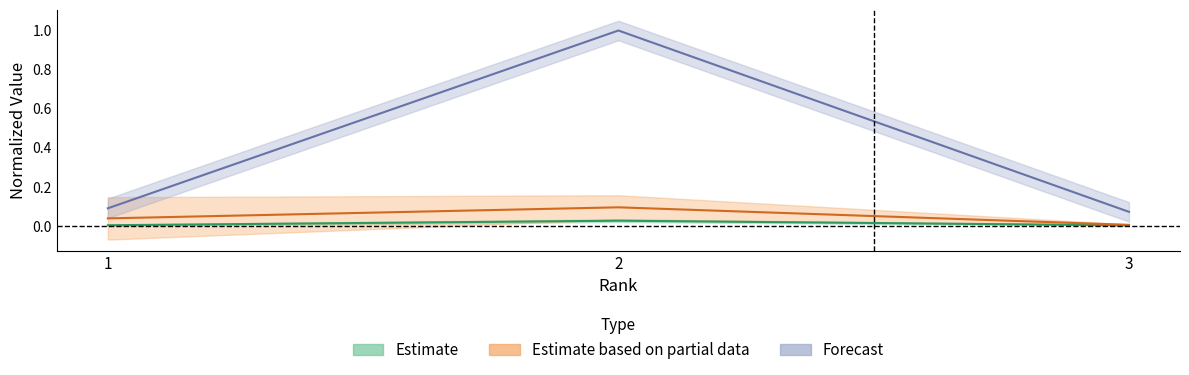

What is the maximum value shown in the chart?

1.0